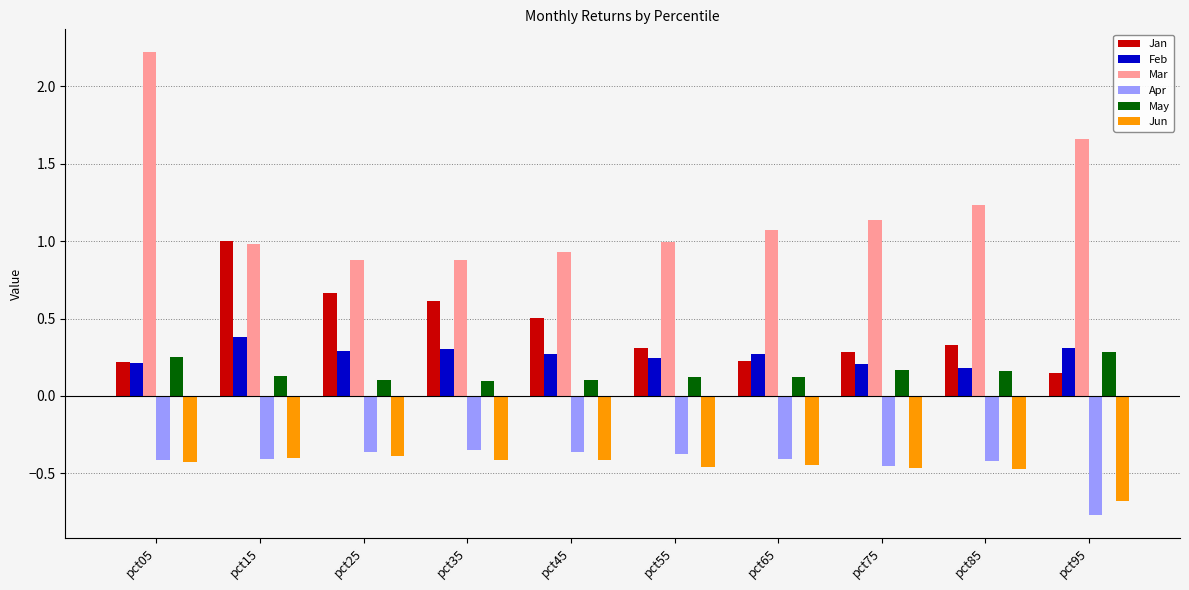

Rank the series by their maximum value, from lowest to highest.

Jun, Apr, May, Feb, Jan, Mar